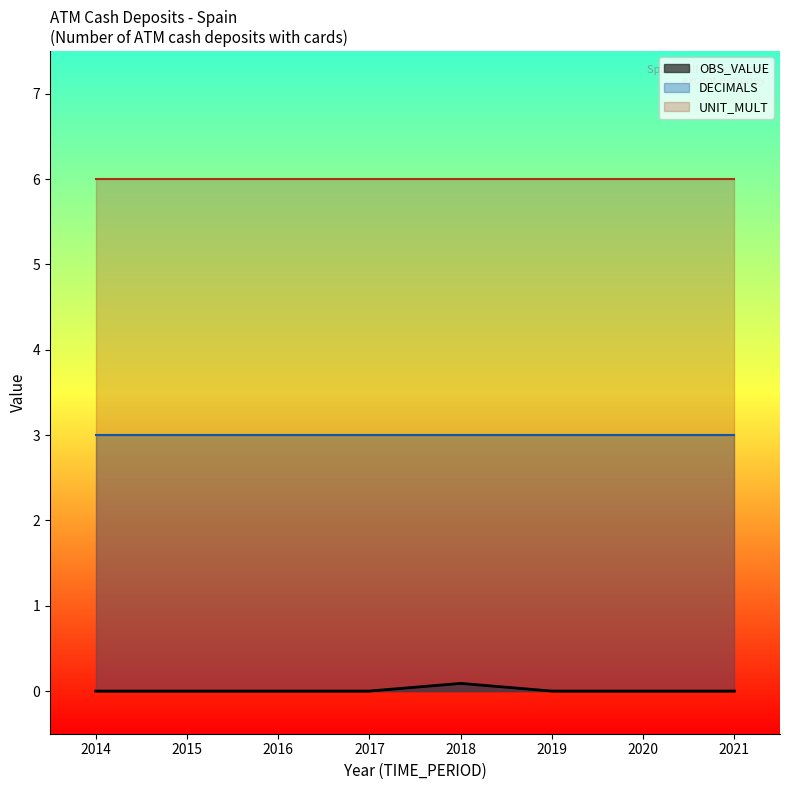

Reading left to right, transcribe all the data shown in this chart.

OBS_VALUE: 2014=0.0	2015=0.0	2016=0.0	2017=0.0	2018=0.1	2019=0.0	2020=0.0	2021=0.0
DECIMALS: 2014=3.0	2015=3.0	2016=3.0	2017=3.0	2018=3.0	2019=3.0	2020=3.0	2021=3.0
UNIT_MULT: 2014=6.0	2015=6.0	2016=6.0	2017=6.0	2018=6.0	2019=6.0	2020=6.0	2021=6.0